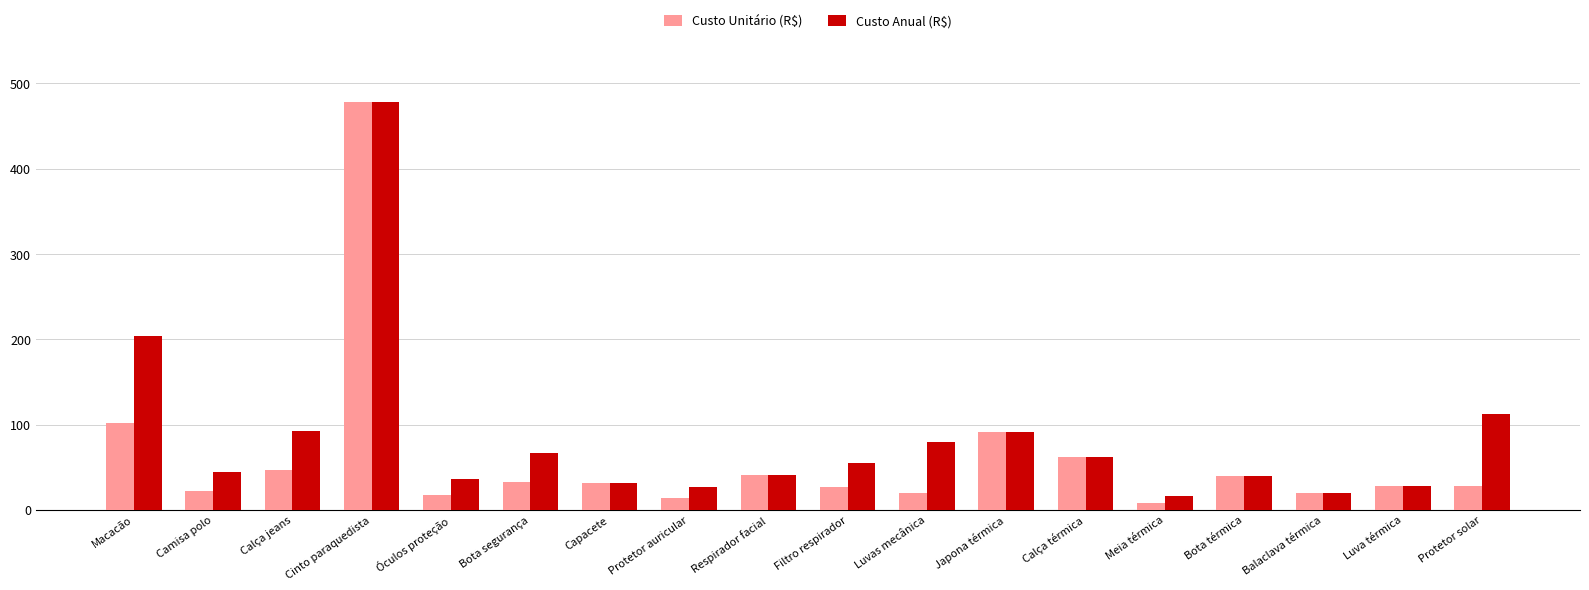

True or false: Custo Unitário (R$) has a value of 28.2 at Protetor solar.

True